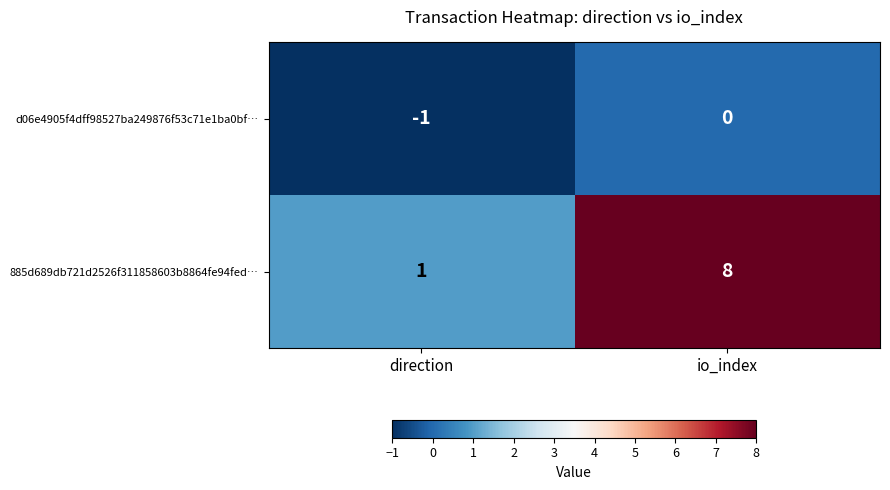

How many series are shown in this chart?

2